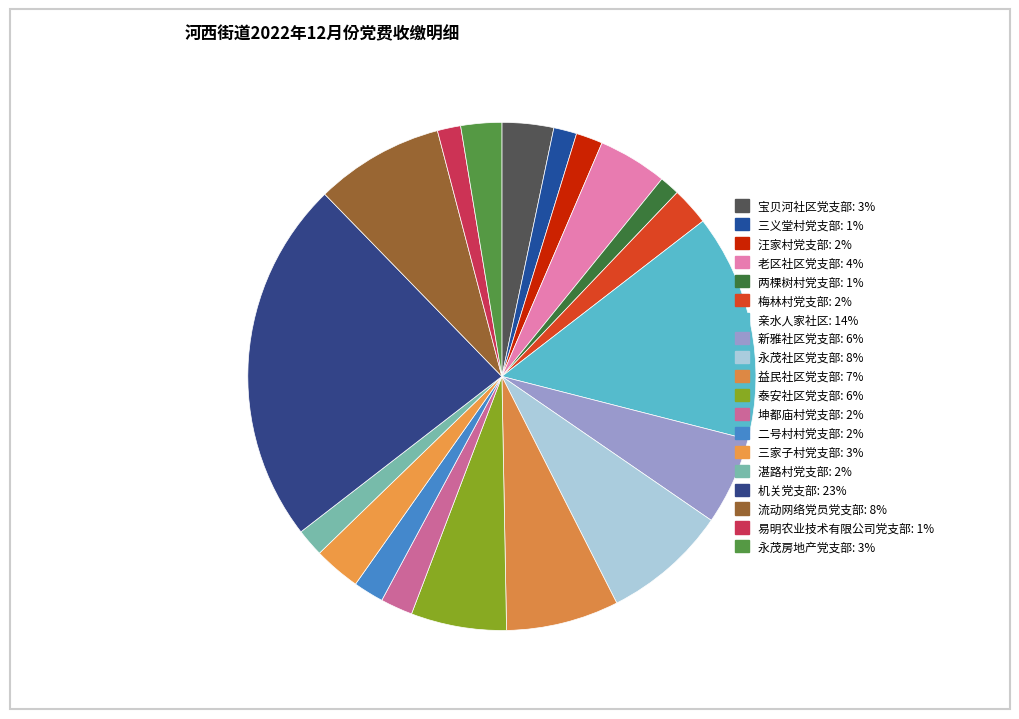

How many segments does this pie chart have?

19